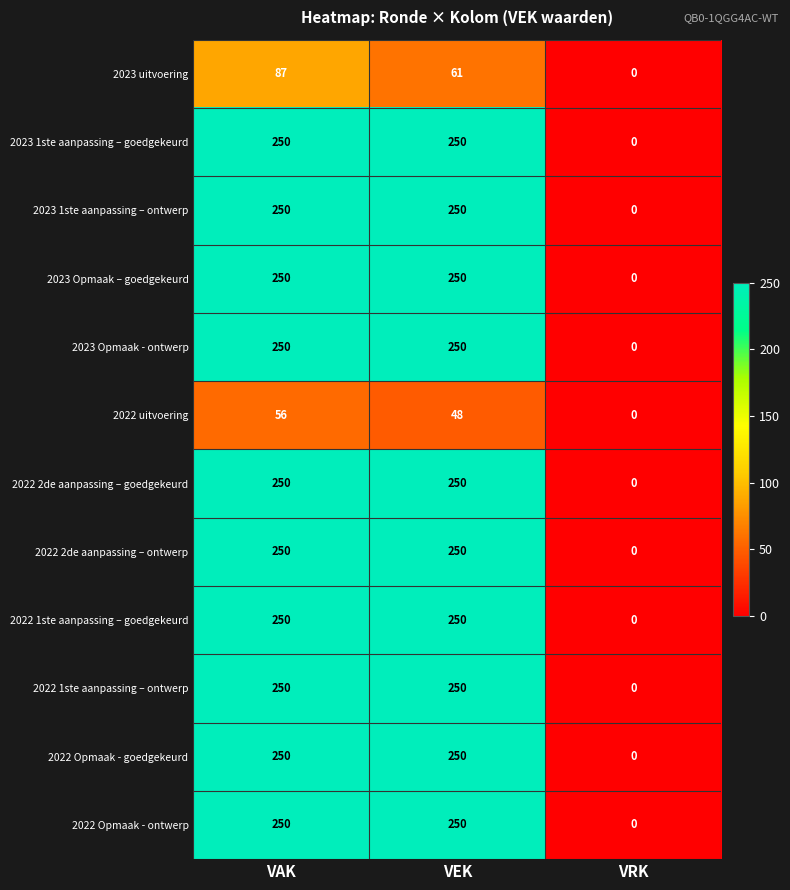

What is the approximate value of 2023 Opmaak - ontwerp at VAK?

250